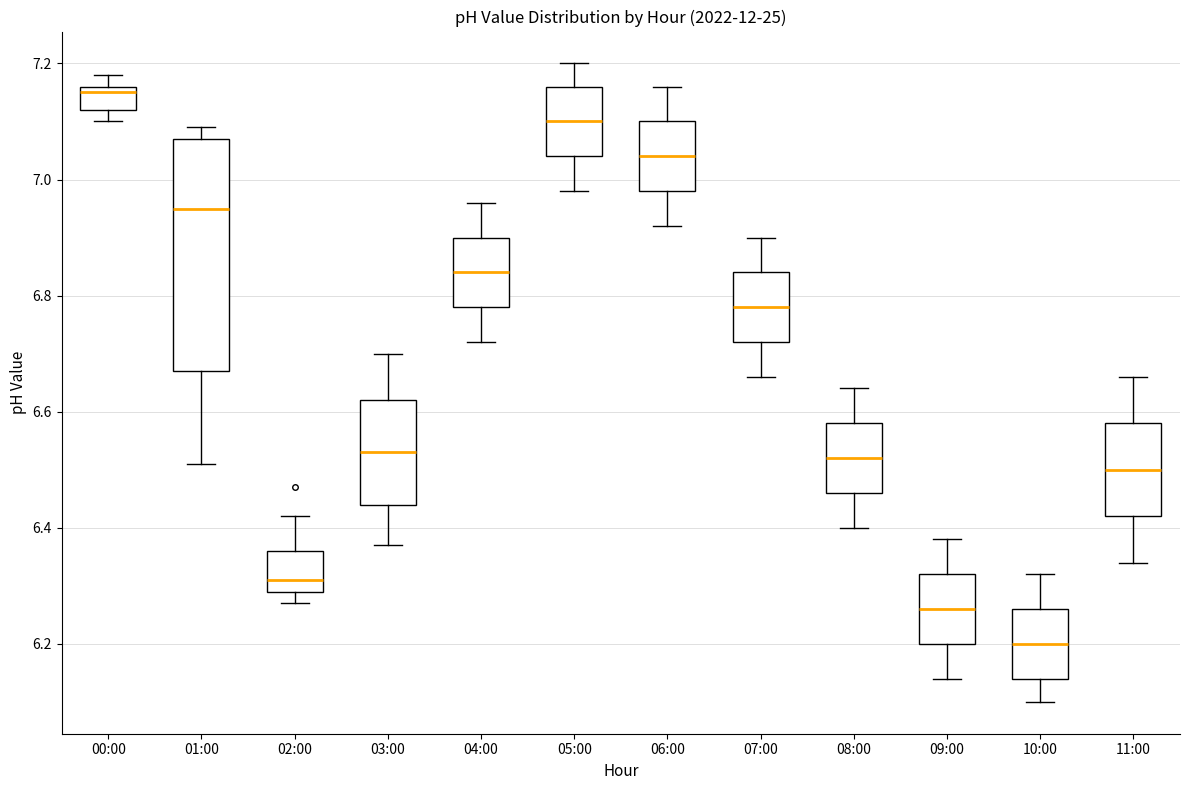

Which box has the lowest median line?

10:00